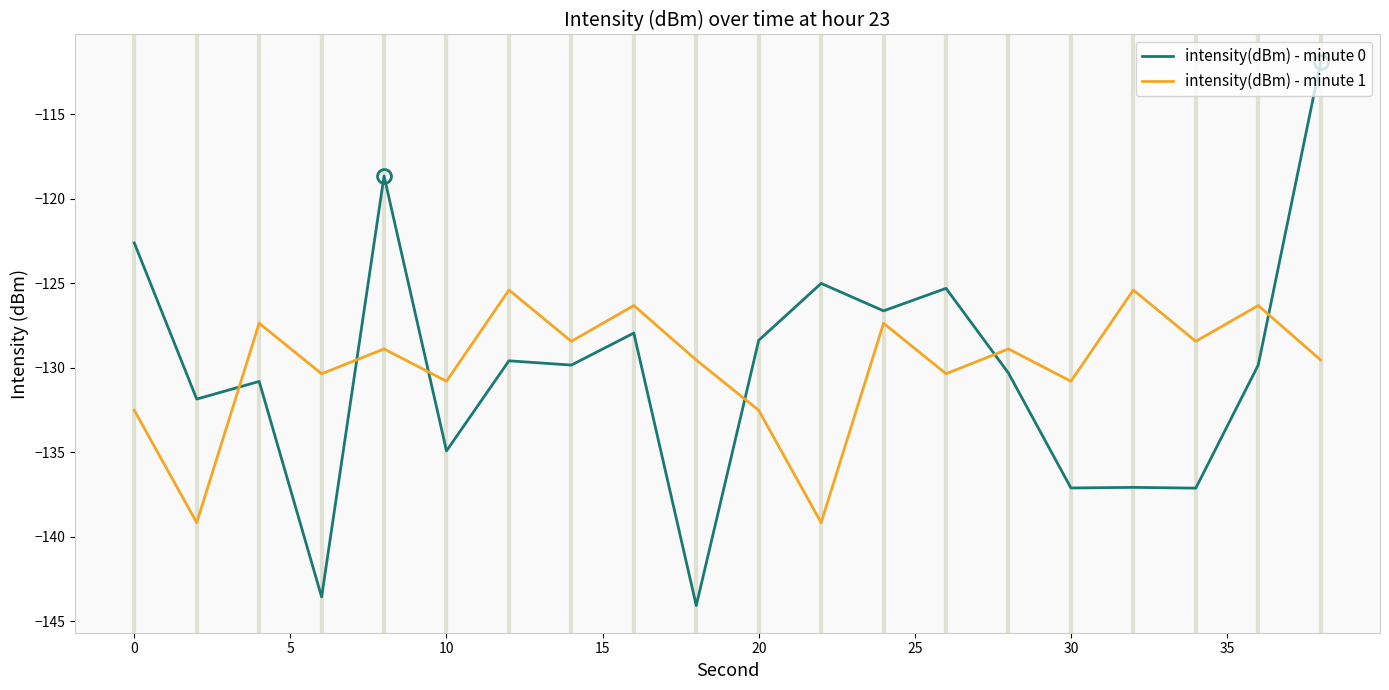

List the series in order of their peak value, highest first.

intensity(dBm) - minute 0, intensity(dBm) - minute 1